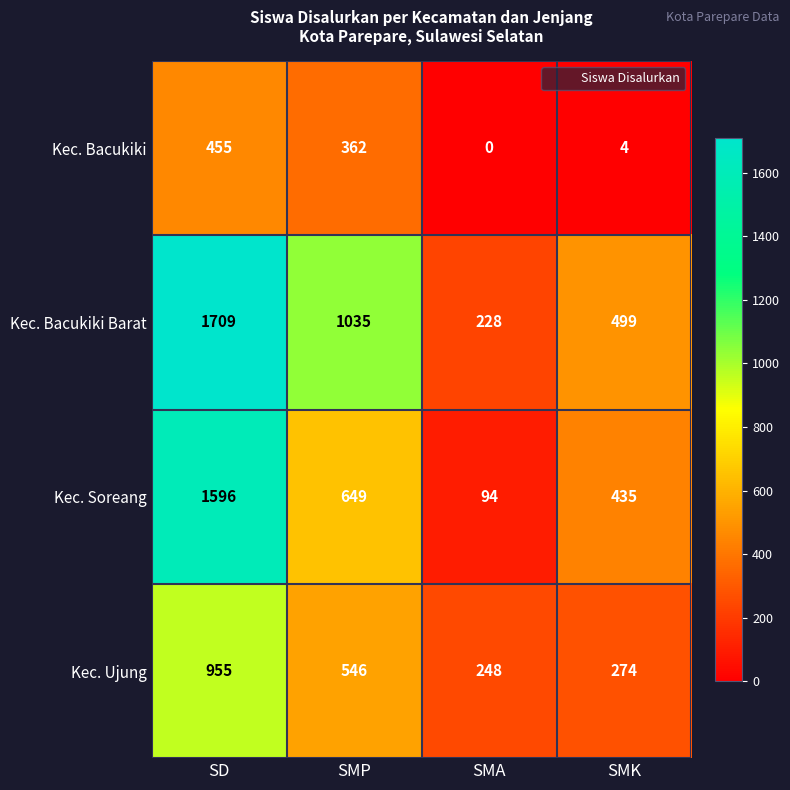

What is the sum of all Kec. Bacukiki Barat values?

3471